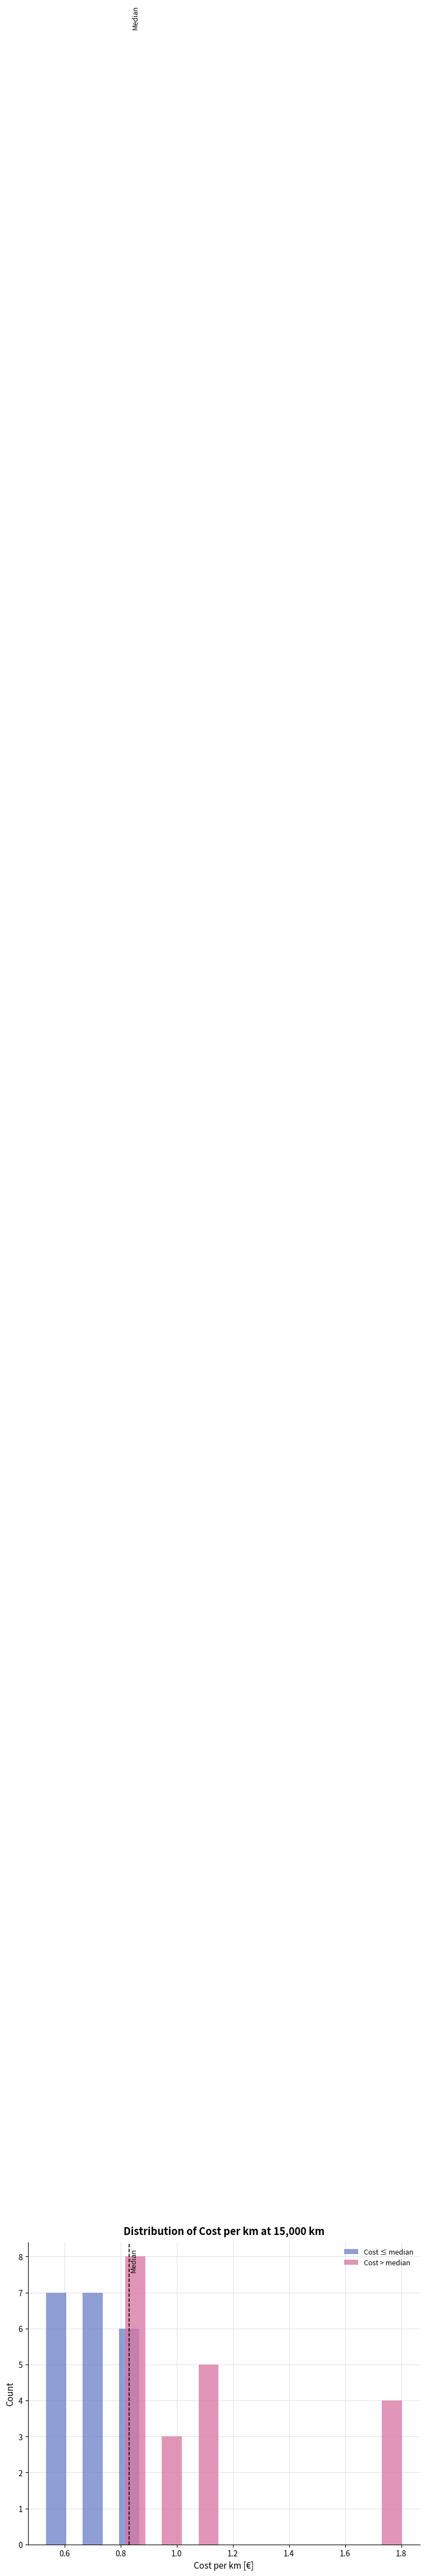

Reading left to right, list every range on the x-axis with the height of the bar of each series over it. Neither the bar edges nor the heights are printed on the chart, so give them approximately, as read against the axes.

0.52 to 0.64: Cost ≤ median=7	Cost > median=0
0.64 to 0.78: Cost ≤ median=7	Cost > median=0
0.78 to 0.90: Cost ≤ median=6	Cost > median=8
0.90 to 1.04: Cost ≤ median=0	Cost > median=3
1.04 to 1.16: Cost ≤ median=0	Cost > median=5
1.16 to 1.30: Cost ≤ median=0	Cost > median=0
1.30 to 1.42: Cost ≤ median=0	Cost > median=0
1.42 to 1.56: Cost ≤ median=0	Cost > median=0
1.56 to 1.68: Cost ≤ median=0	Cost > median=0
1.68 to 1.82: Cost ≤ median=0	Cost > median=4